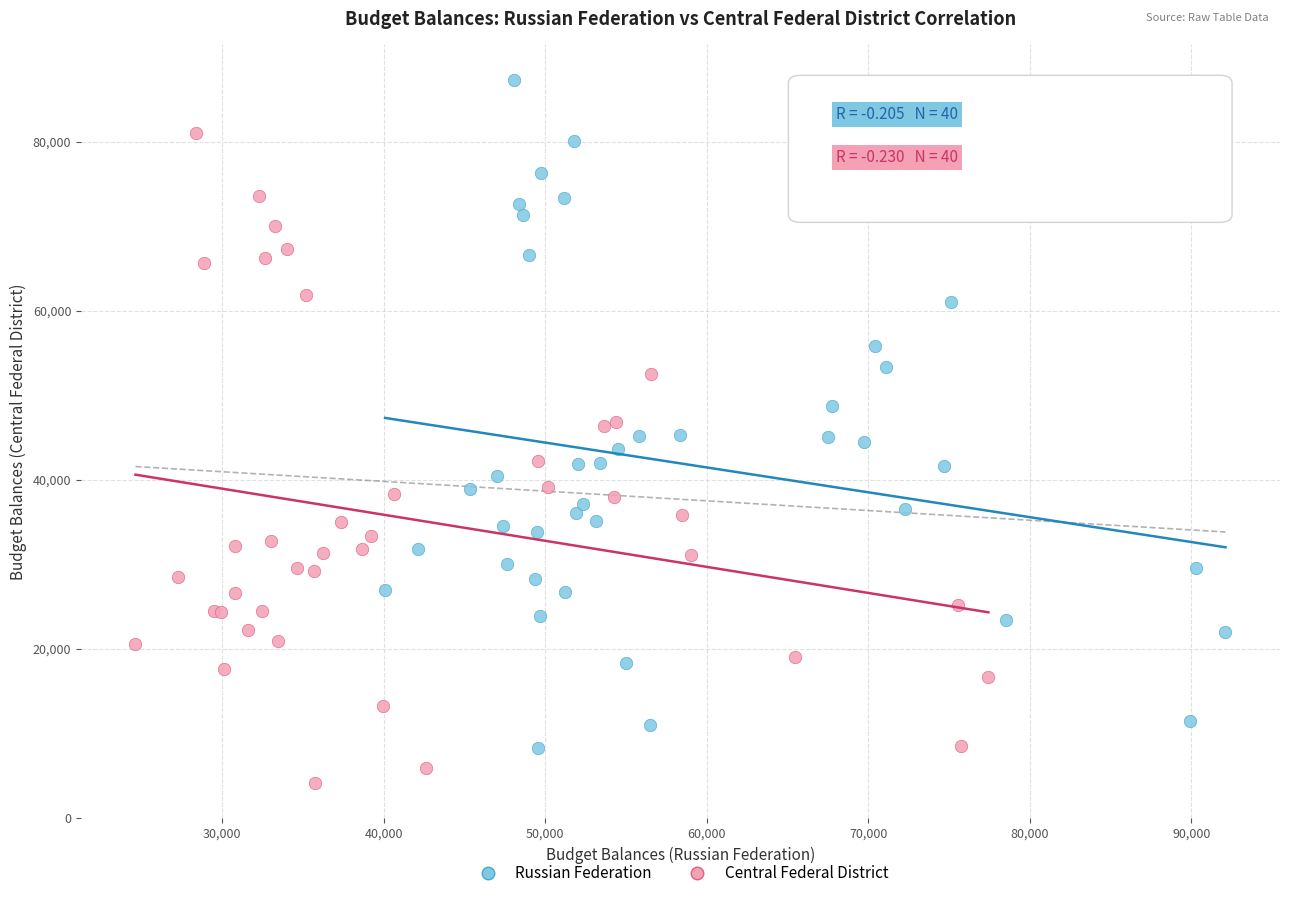

Which series contains the lowest Y value?

Central Federal District